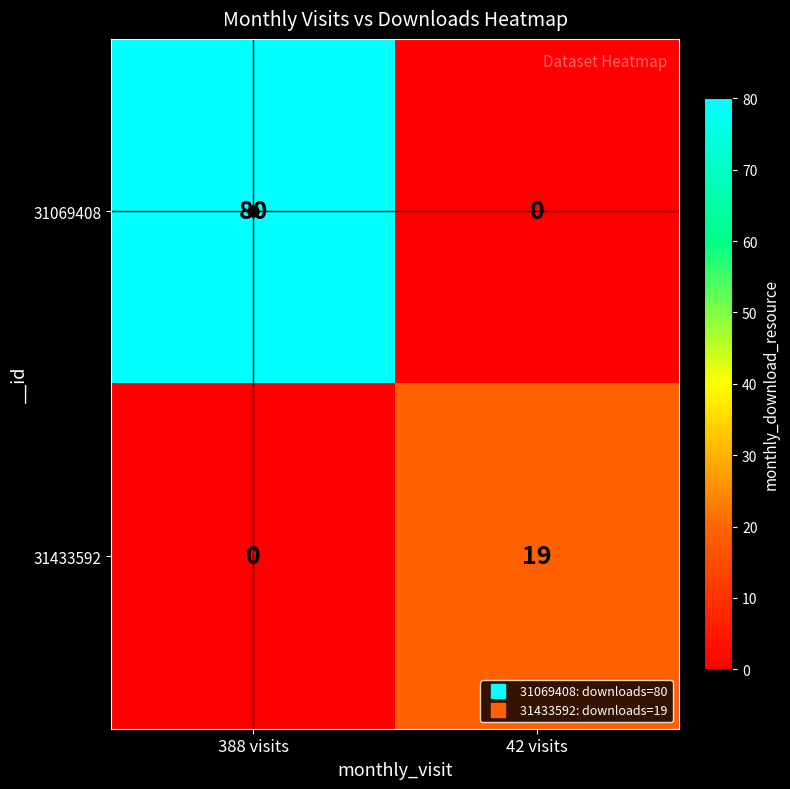

What is the total value across all series at 388 visits?

80